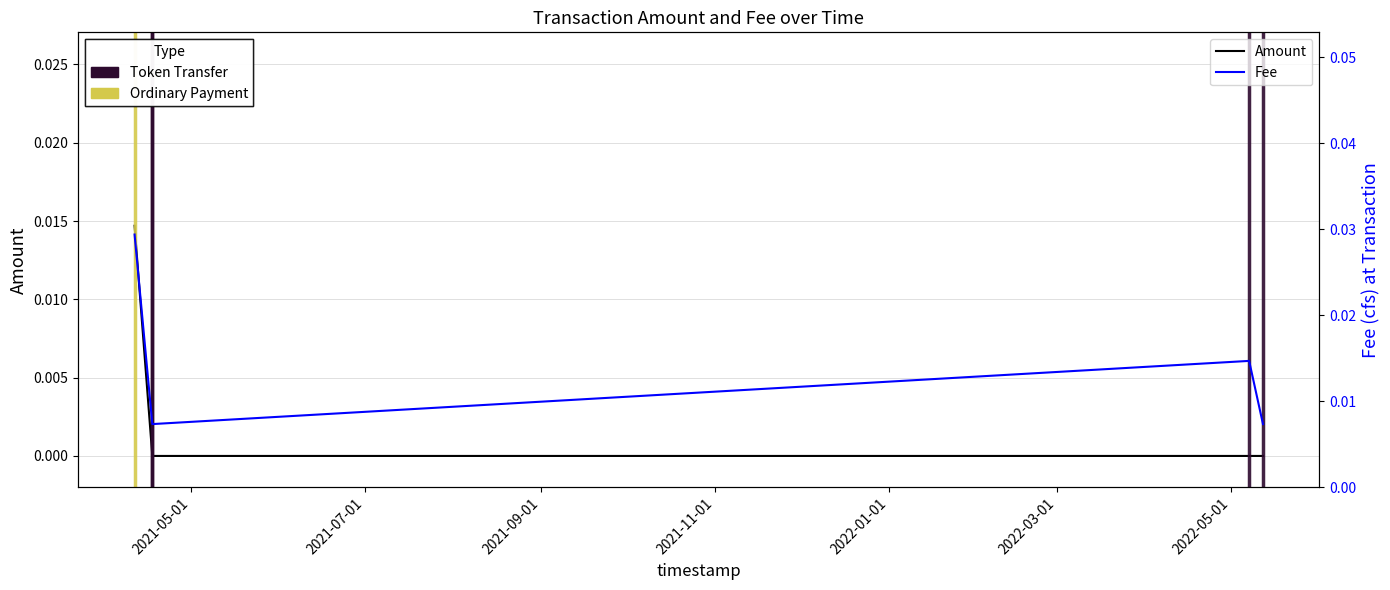

What is the label of the 2nd point from the right?

2022-05-07 12:02:34